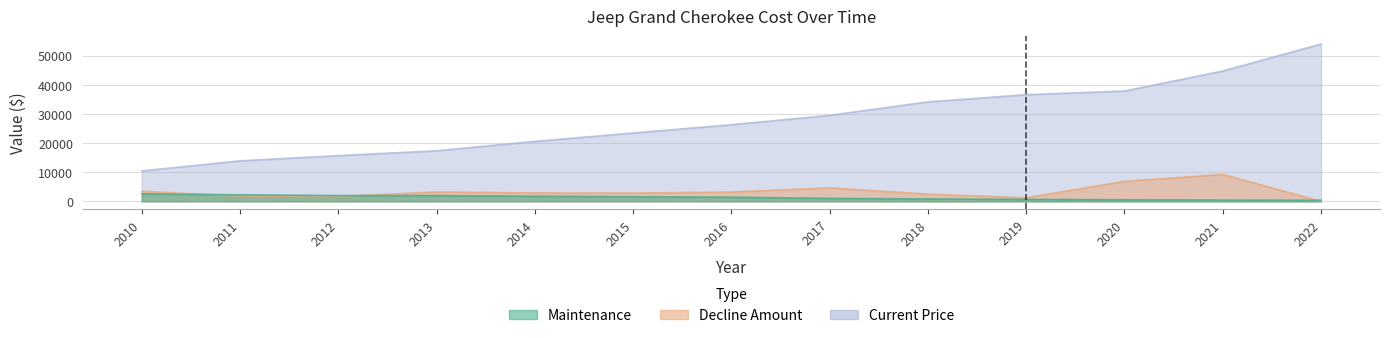

What is the difference between the Decline Amount values at 2012 and 2020?

5209